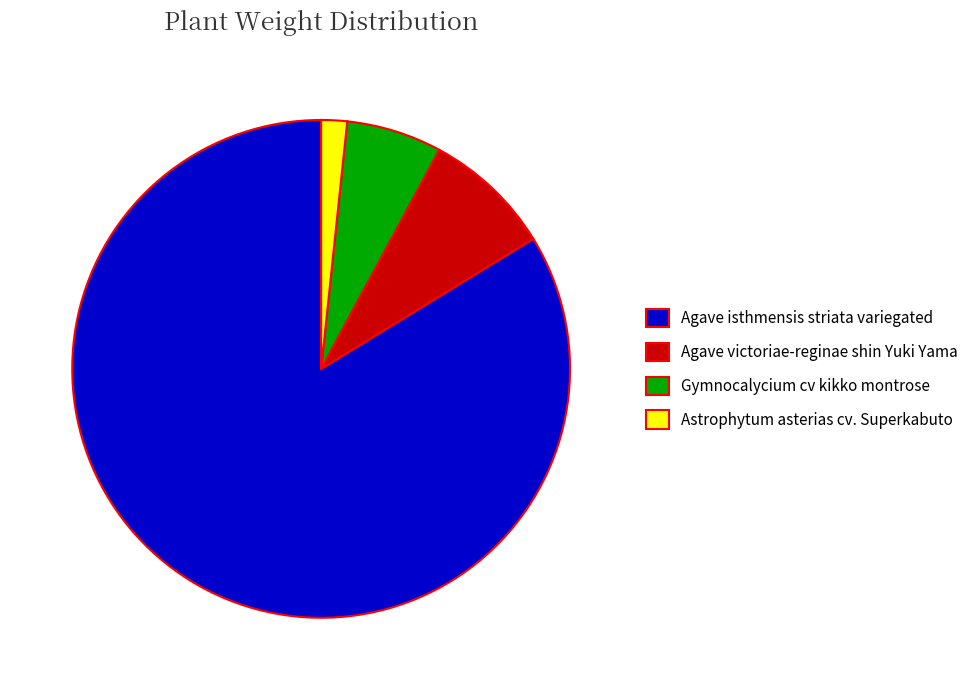

Approximately how many times larger is the value at Gymnocalycium cv kikko montrose compared to Astrophytum asterias cv. Superkabuto?

3.7